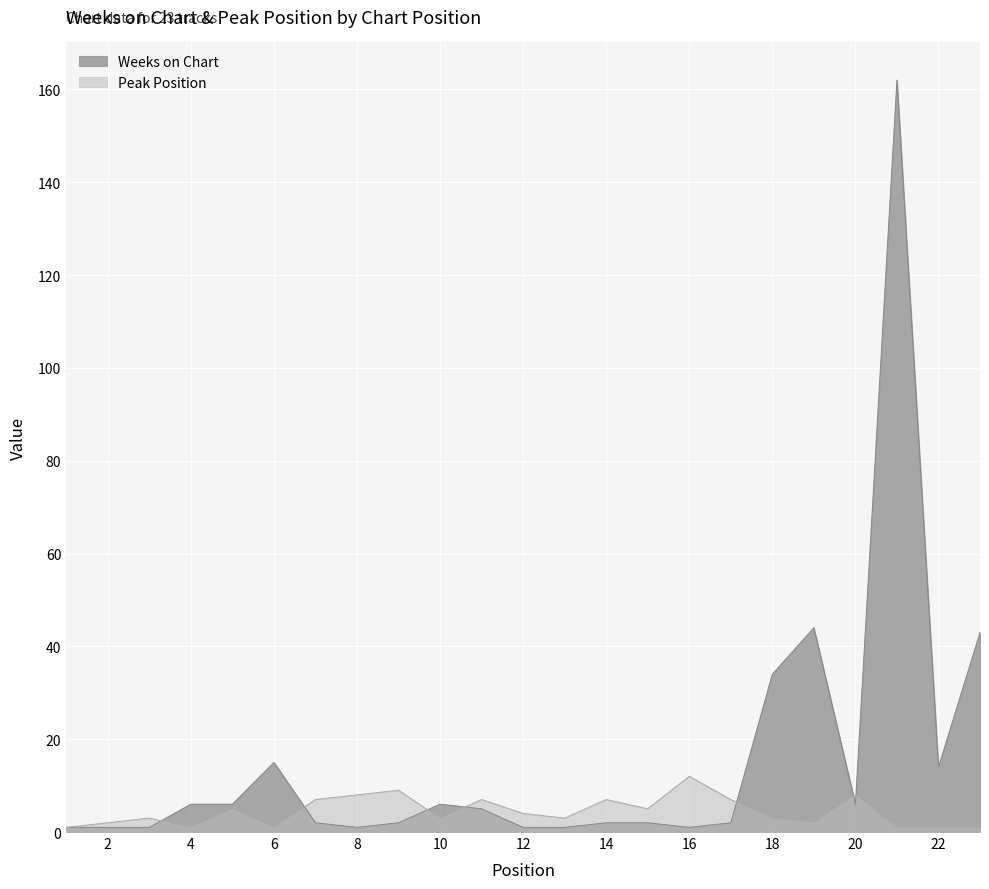

Reading left to right, transcribe all the data shown in this chart.

Weeks on Chart: 1=1	2=1	3=1	4=6	5=6	6=15	7=2	8=1	9=2	10=6	11=5	12=1	13=1	14=2	15=2	16=1	17=2	18=34	19=44	20=6	21=162	22=14	23=43
Peak Position: 1=1	2=2	3=3	4=1	5=5	6=1	7=7	8=8	9=9	10=3	11=7	12=4	13=3	14=7	15=5	16=12	17=7	18=3	19=2	20=8	21=1	22=1	23=1